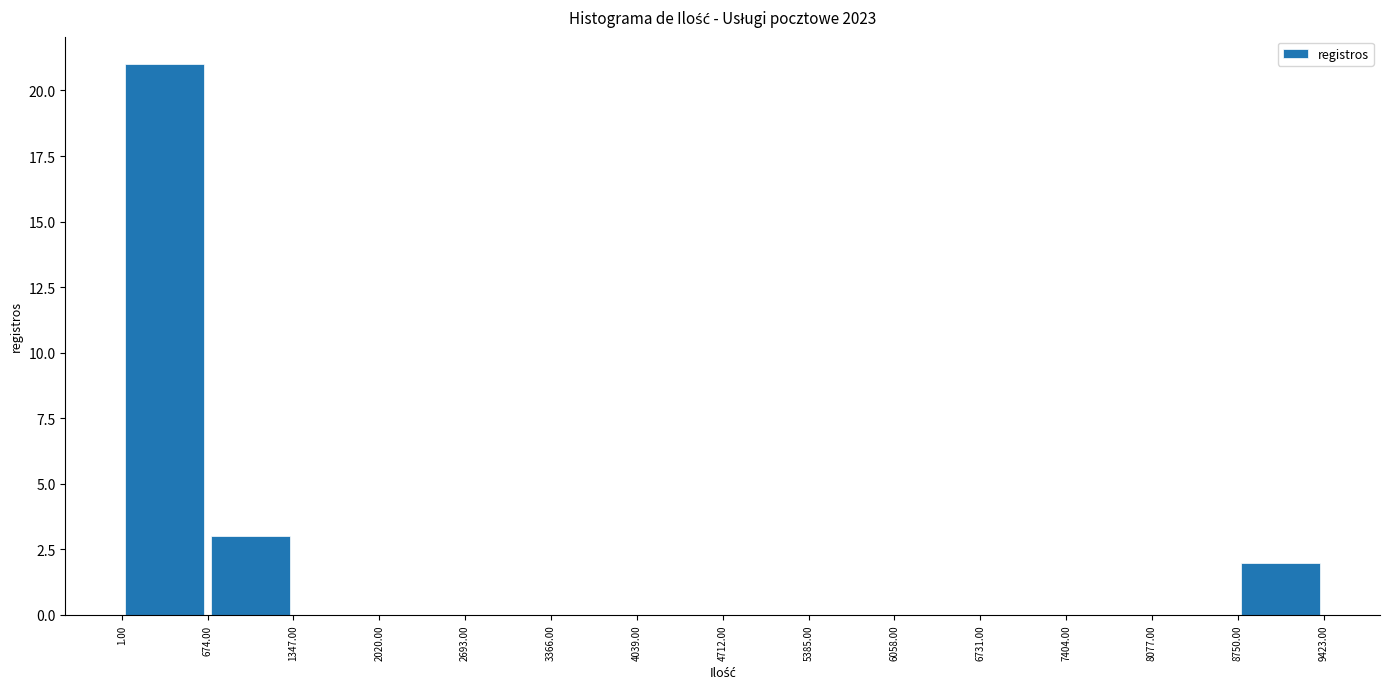

Which range on the x-axis has the tallest bar?

1.00 to 674.00